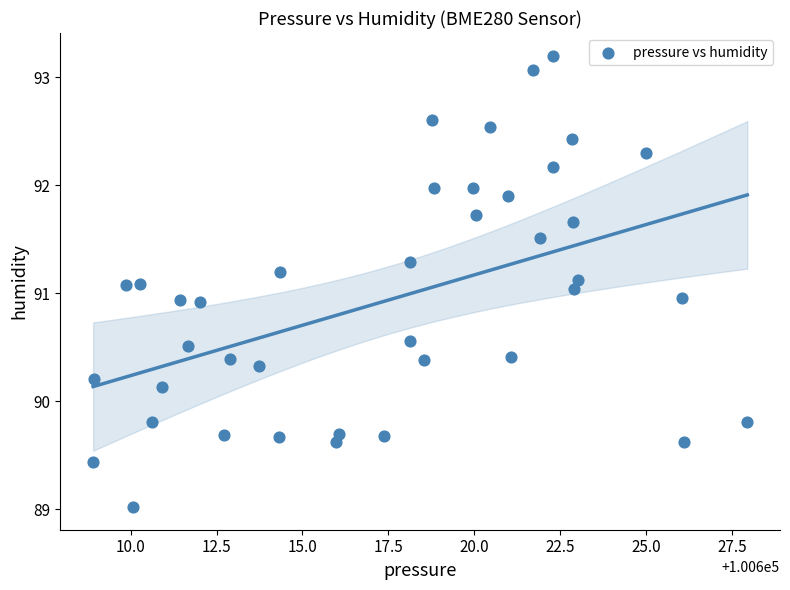

What is the range of Y values (max minus min)?

4.2